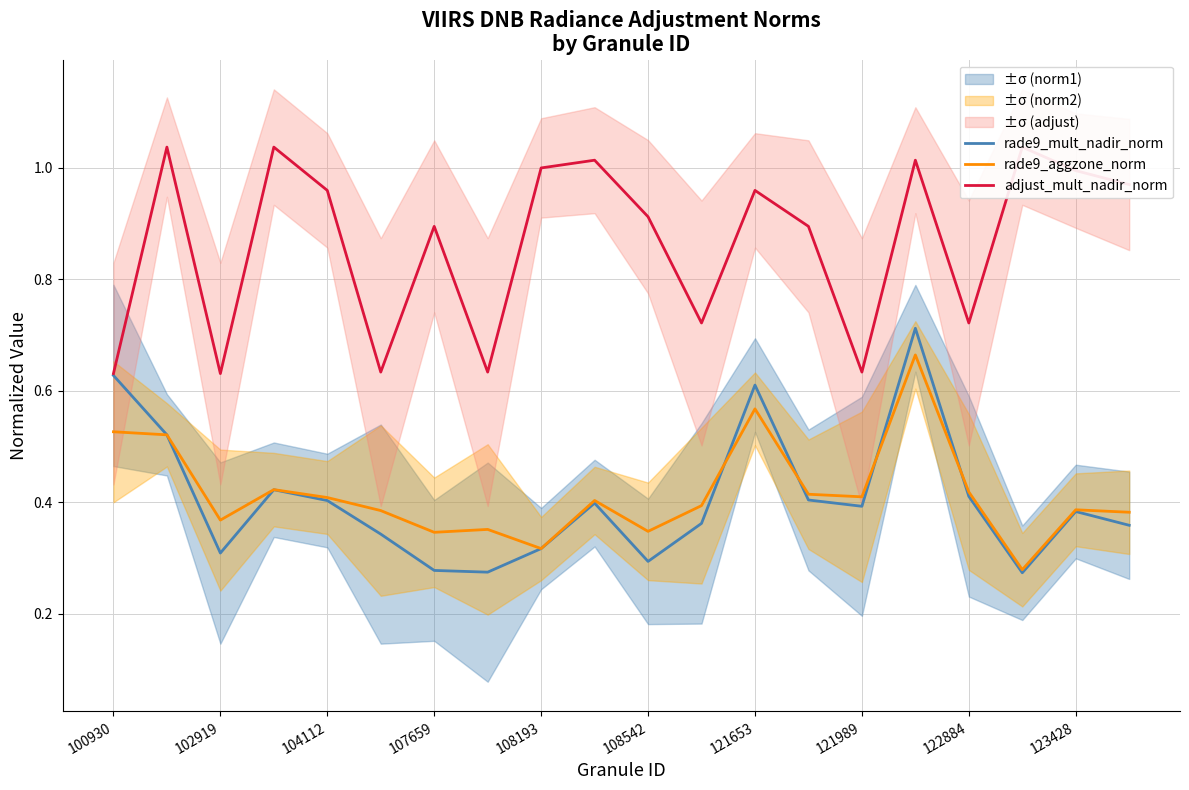

True or false: rade9_aggzone_norm has a value of 0.6 at 108542.

False